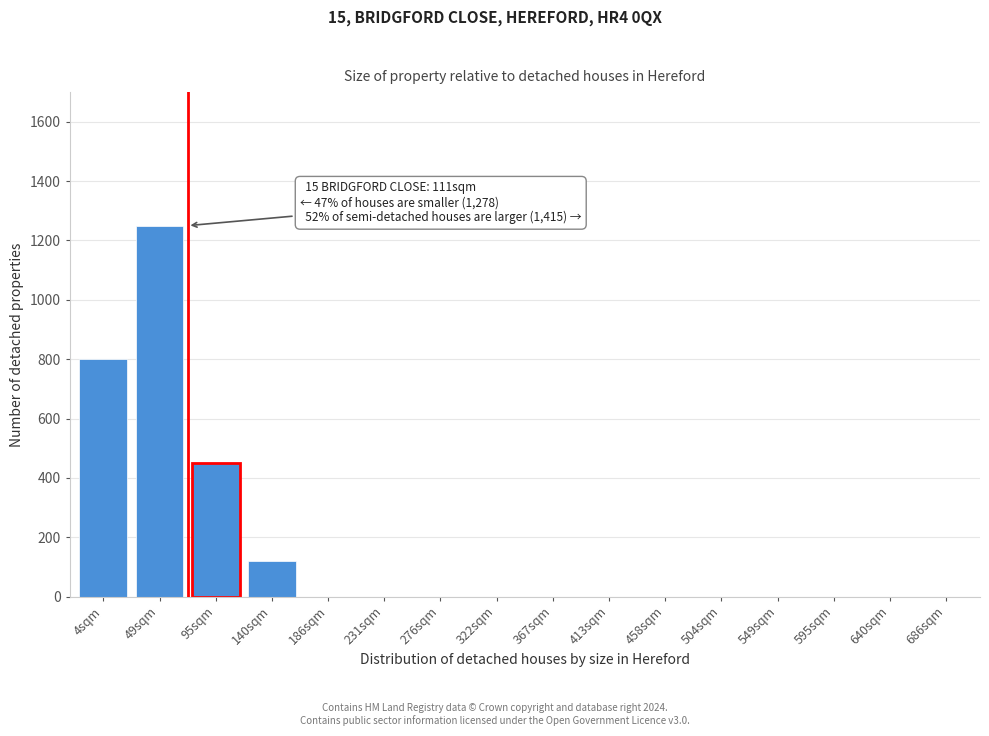

Reading left to right, what are all the values shown in this chart?

4sqm=800	49sqm=1250	95sqm=450	140sqm=120	186sqm=0	231sqm=0	276sqm=0	322sqm=0	367sqm=0	413sqm=0	458sqm=0	504sqm=0	549sqm=0	595sqm=0	640sqm=0	686sqm=0